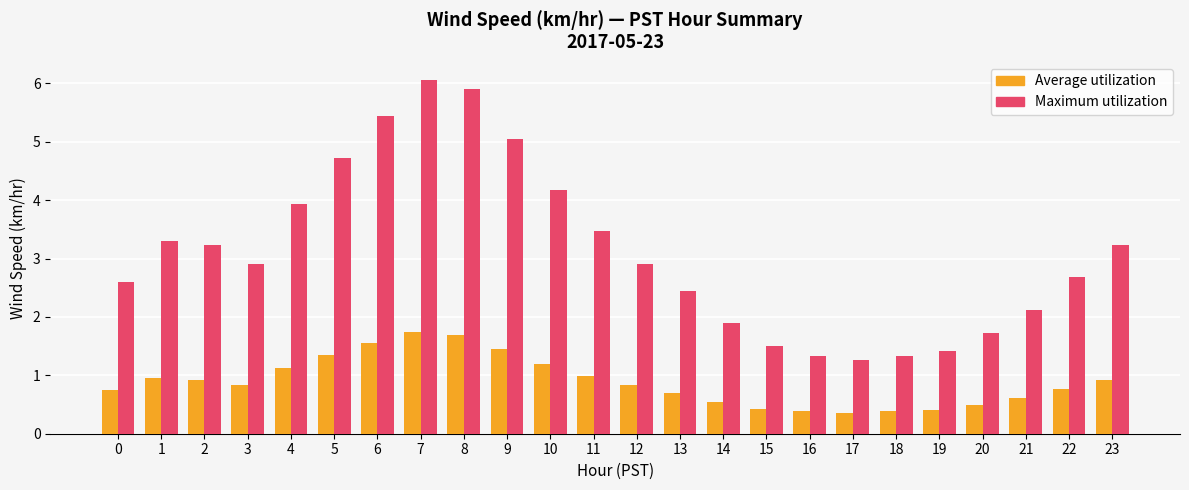

What is the approximate value of Average utilization at 3?

0.8